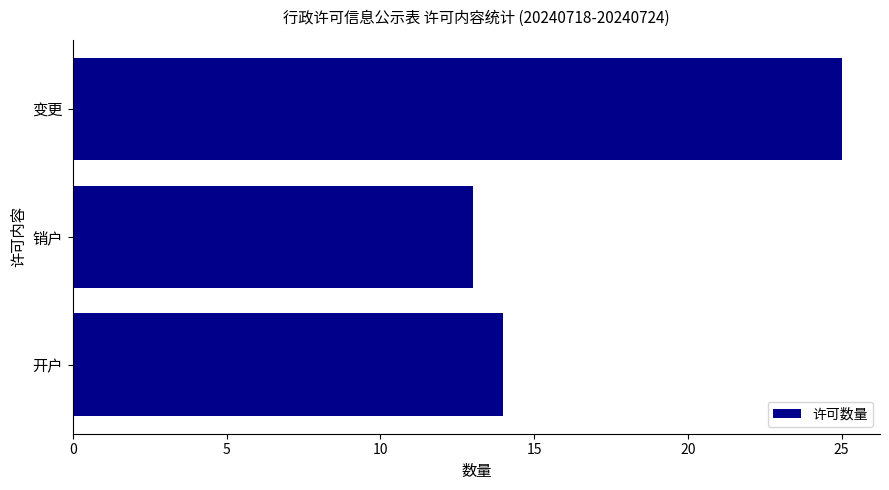

Approximately how many times larger is the value at 开户 compared to 销户?

1.1